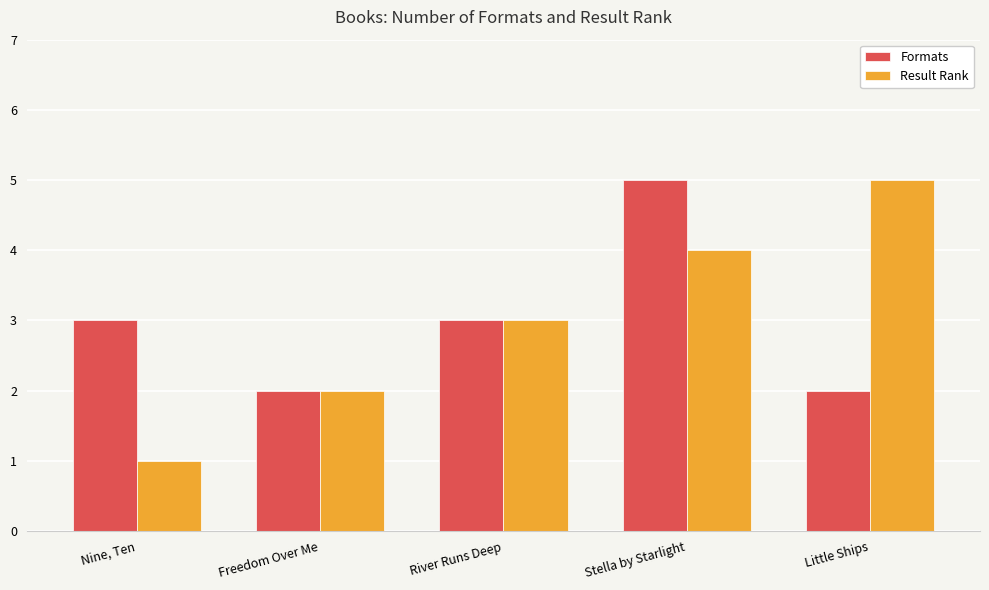

What is the value of the Formats bar at the 2nd from the left?

2